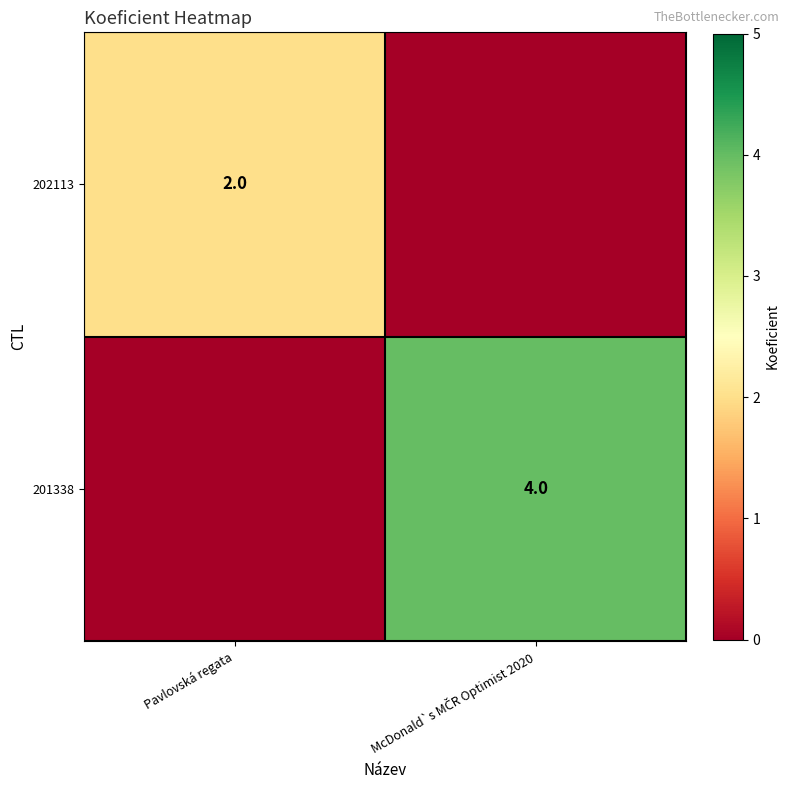

Is it true that 202113 equals 2 at Pavlovská regata?

True